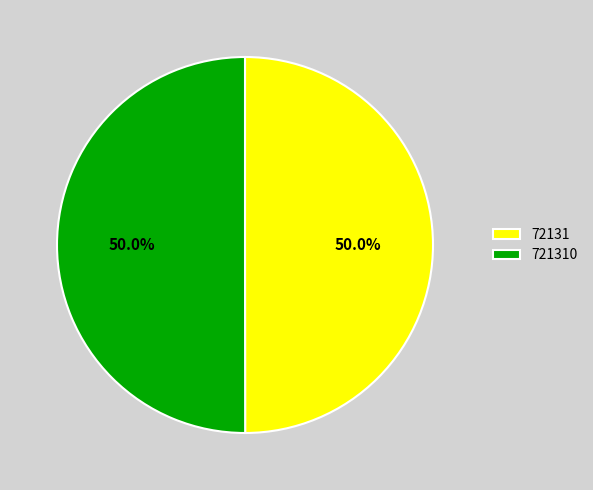

Do 721310 and 72131 together represent more than half of the pie?

Yes